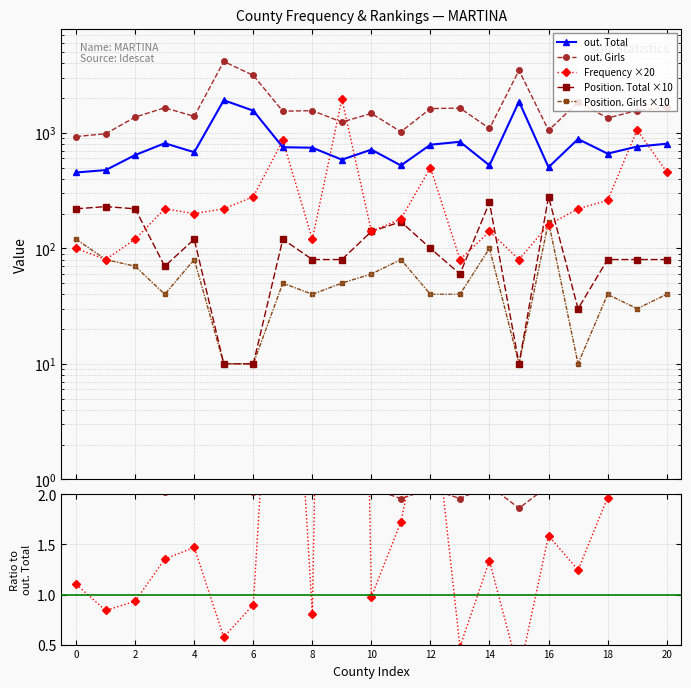

Reading right to left, transcribe all the data shown in this chart.

Frequency: 460	1060	260	220	160	80	140	80	500	180	140	1960	120	860	280	220	200	220	120	80	100
Position. Total: 80	80	80	30	280	10	250	60	100	170	140	80	80	120	10	10	120	70	220	230	220
Position. Girls: 40	30	40	10	170	10	100	40	40	80	60	50	40	50	10	10	80	40	70	80	120
out. Total: 805	761	661	884	504	1869	523	837	790	522	716	586	744	751	1557	1916	680	813	643	476	454
out. Girls: 1663	1561	1346	1843	1051	3478	1092	1639	1623	1022	1474	1240	1558	1541	3146	4151	1389	1649	1370	983	929